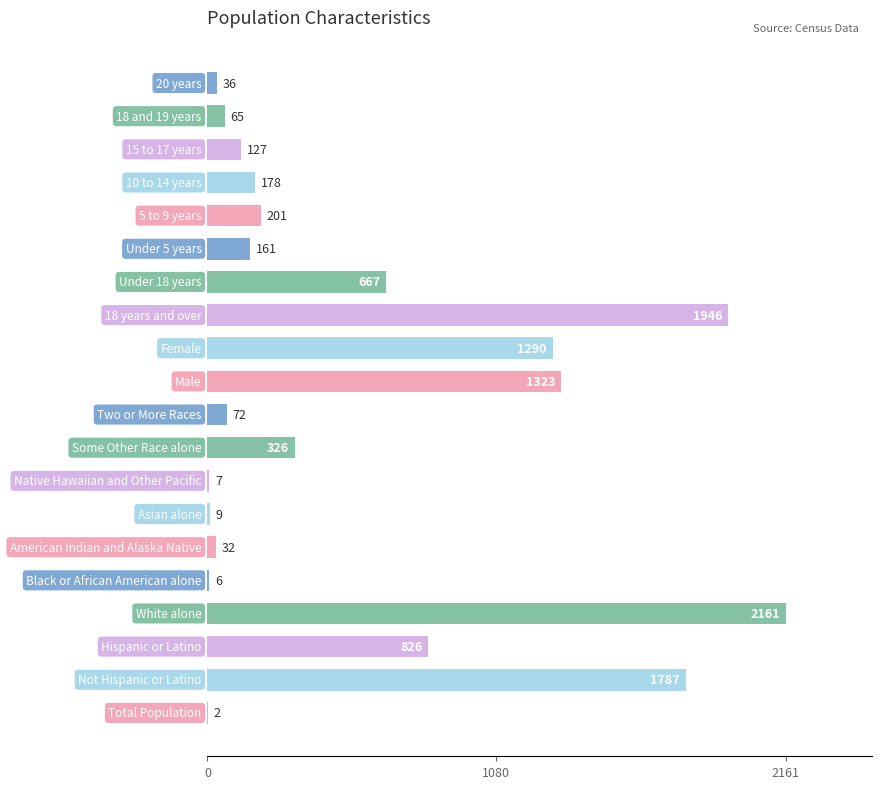

What is the maximum value shown in the chart?

2161